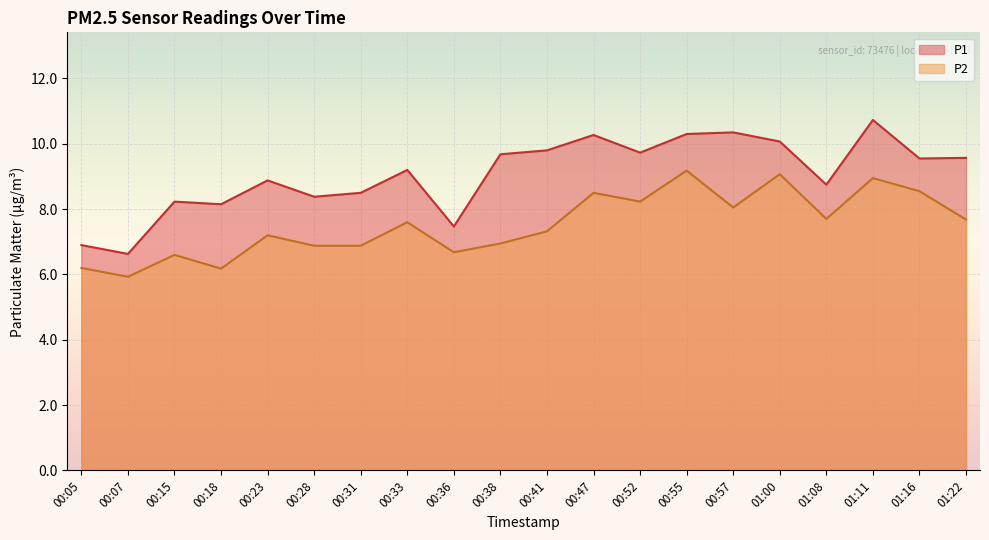

Which category has the highest value in the P2 series?

00:55